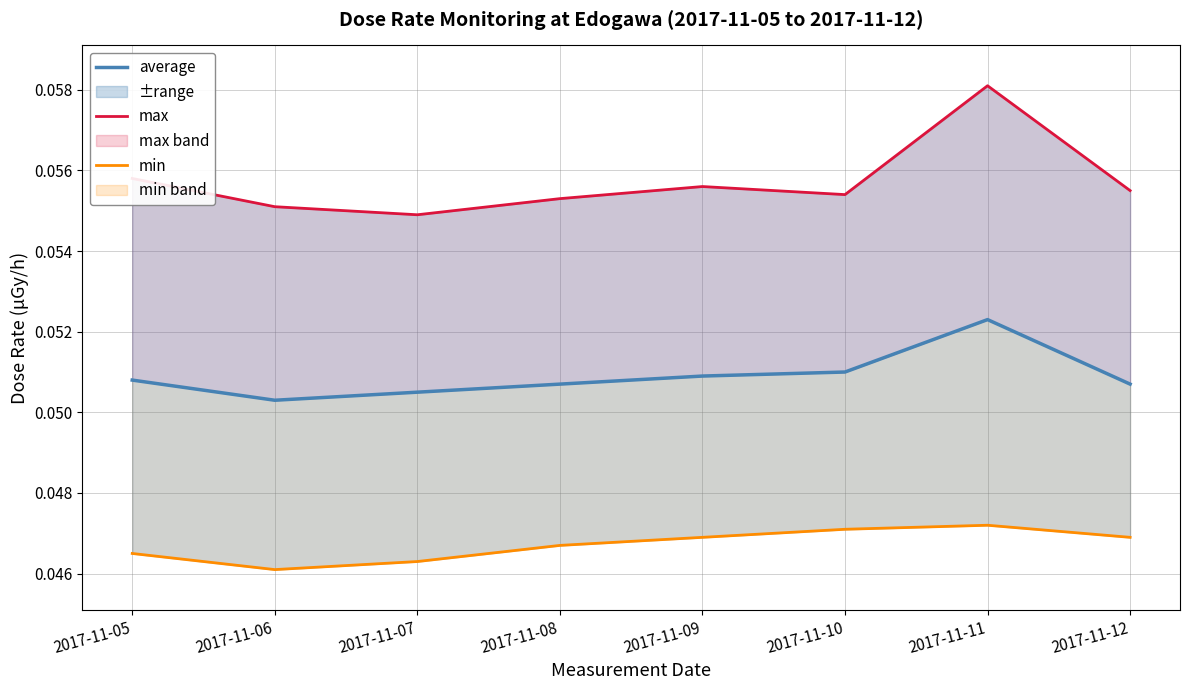

Is it true that min equals 0.1 at 2017-11-05?

False